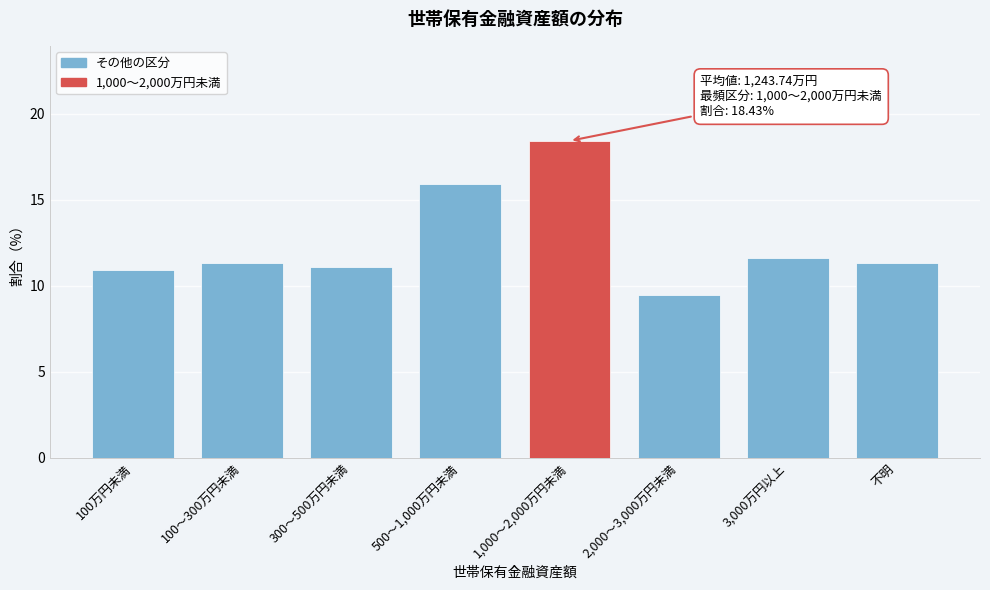

Reading right to left, what are all the values shown in this chart?

11.3	11.6	9.5	18.4	15.9	11.1	11.3	10.9